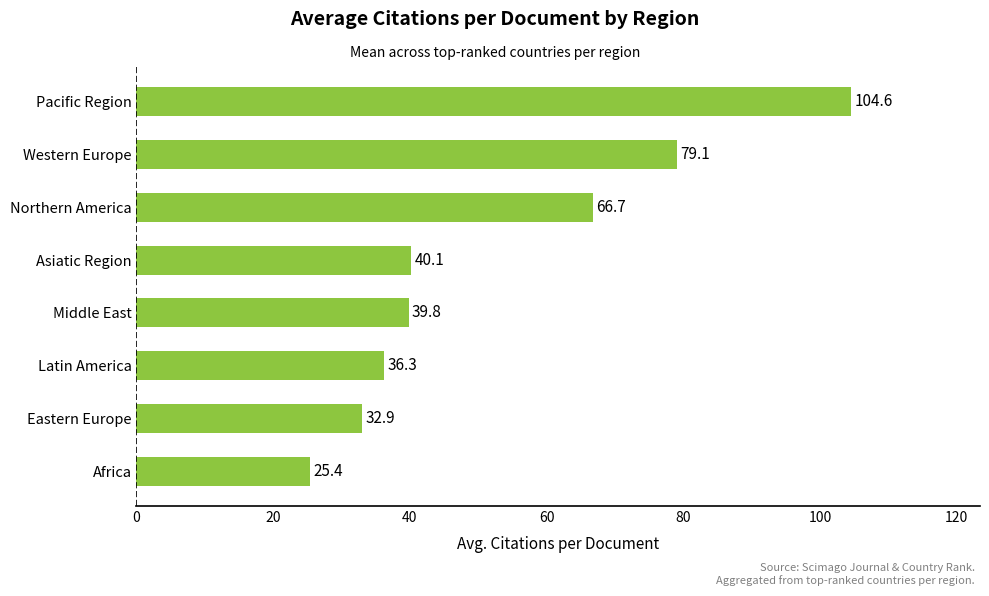

Where is the data nearest to the value 64?

Northern America